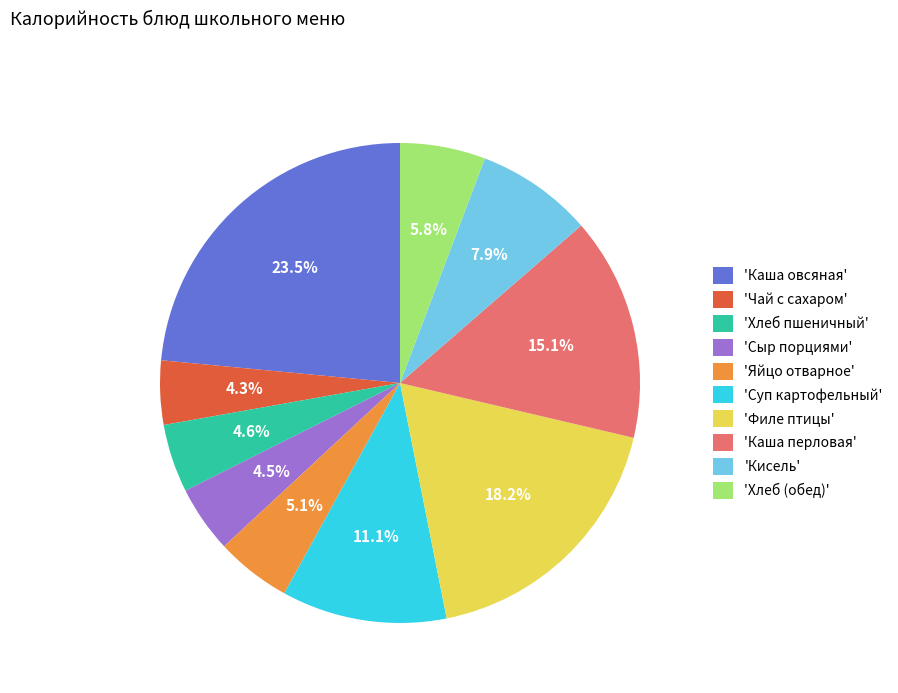

Between 'Хлеб (обед)' and 'Каша перловая', which is larger?

'Каша перловая'